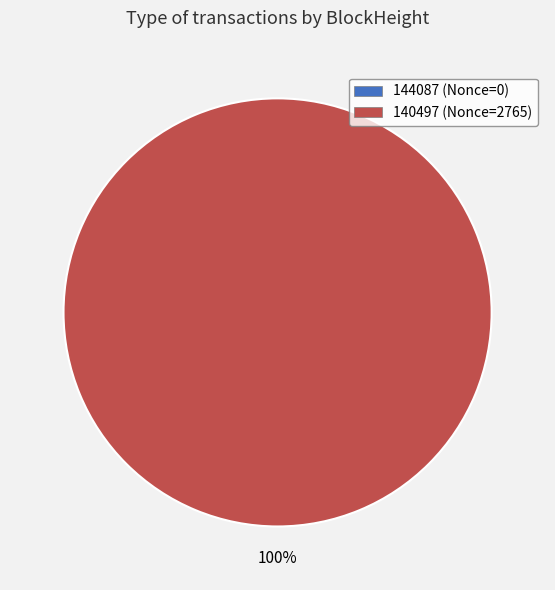

True or false: 140497 accounts for 100% of the total.

True